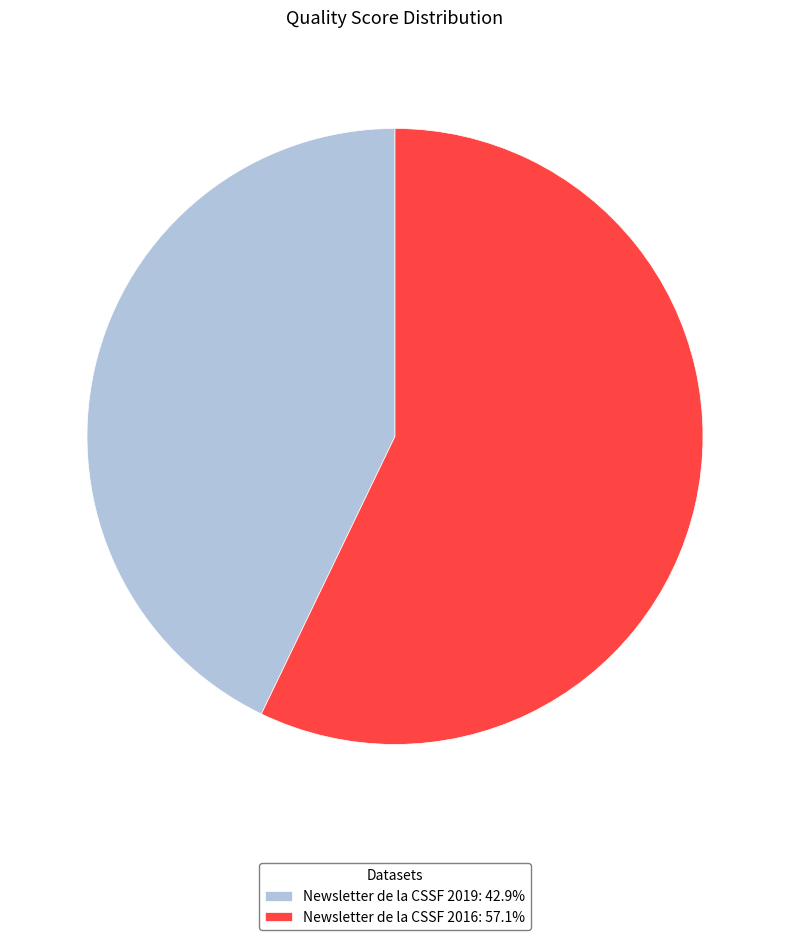

Do Newsletter de la CSSF 2019: 42.9% and Newsletter de la CSSF 2016: 57.1% together represent more than half of the pie?

Yes